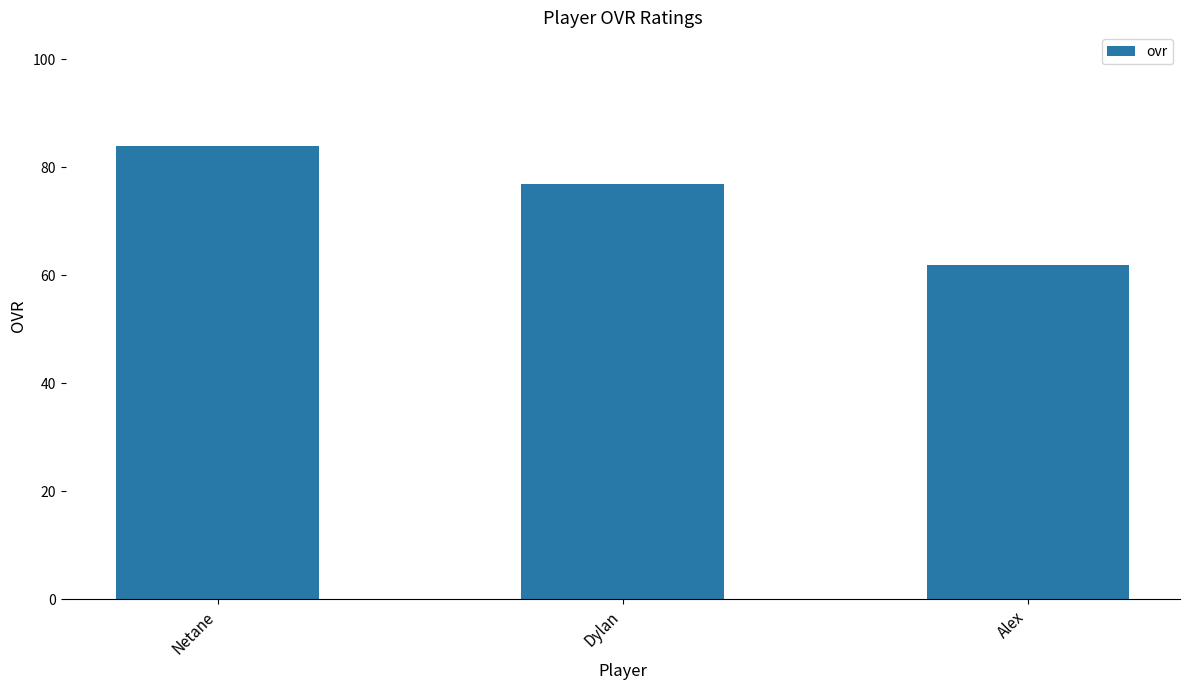

What is the difference between the maximum and second lowest values?

7